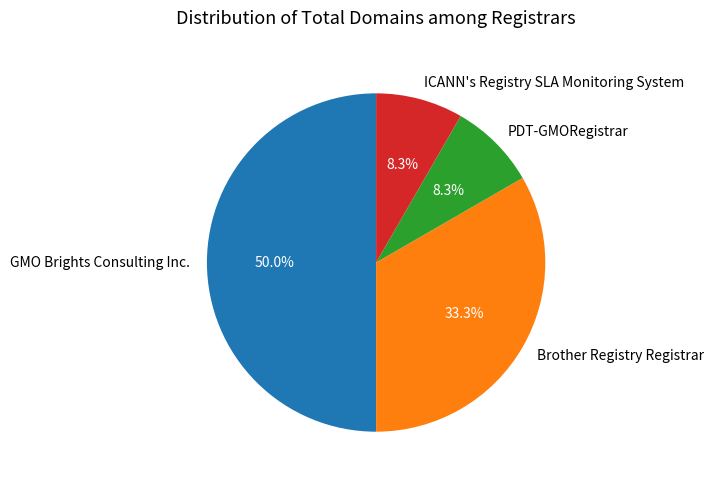

Is the sum of GMO Brights Consulting Inc. and ICANN's Registry SLA Monitoring System greater than half?

Yes